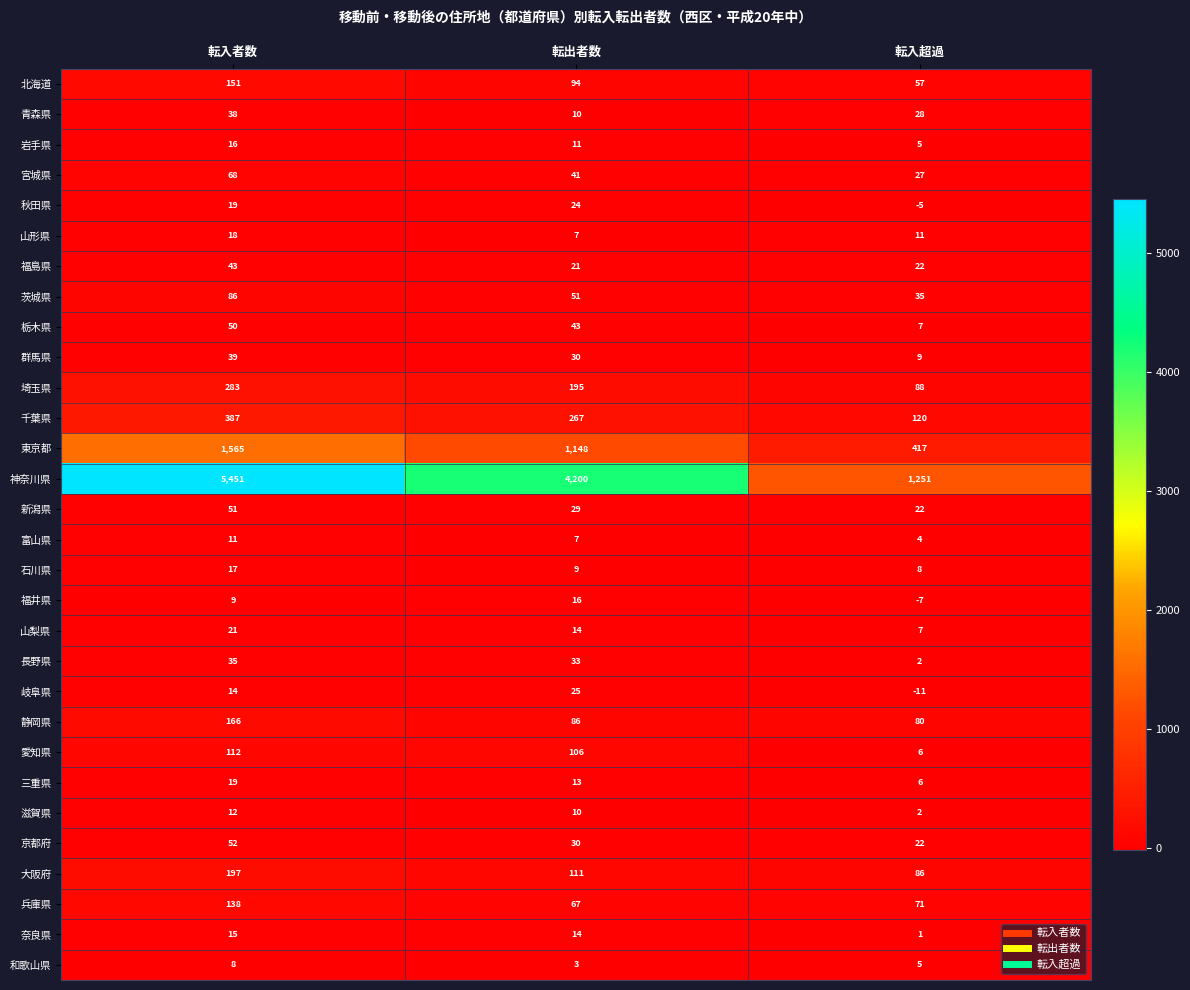

How many 石川県 values are between 8 and 17?

3